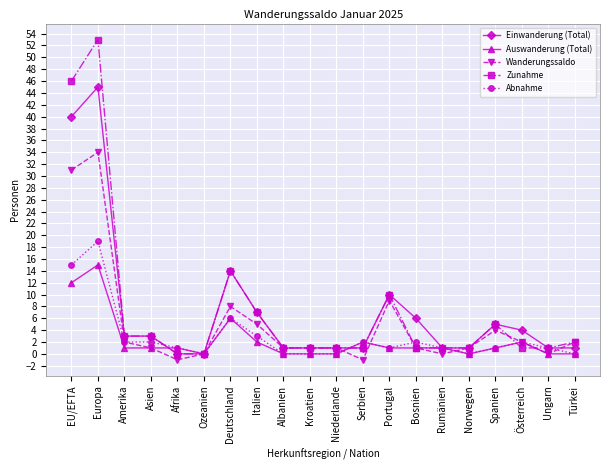

How many distinct data groups are displayed?

5